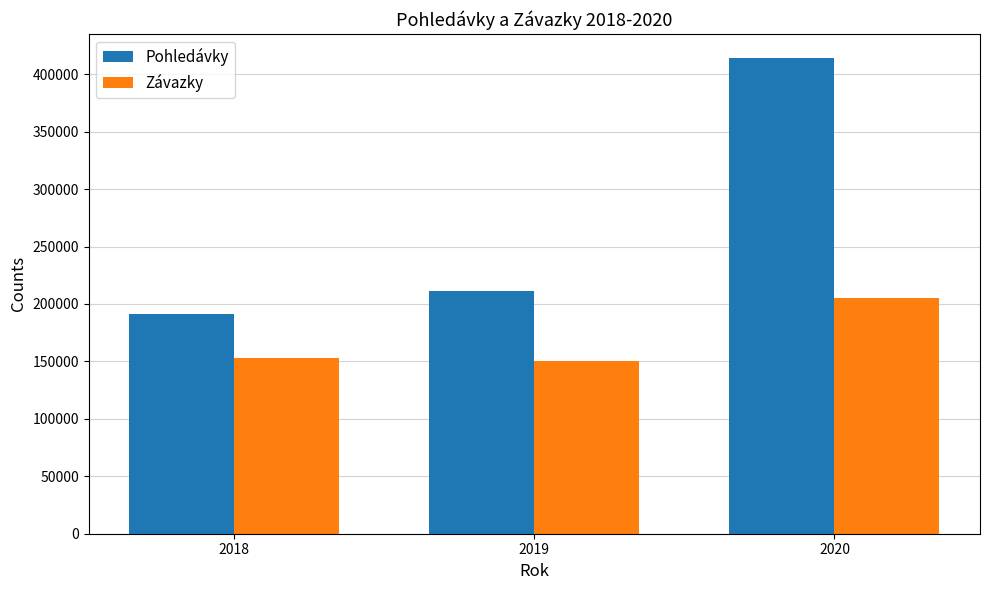

What is the difference between the maximum and minimum values in the Pohledávky series?

222768.6